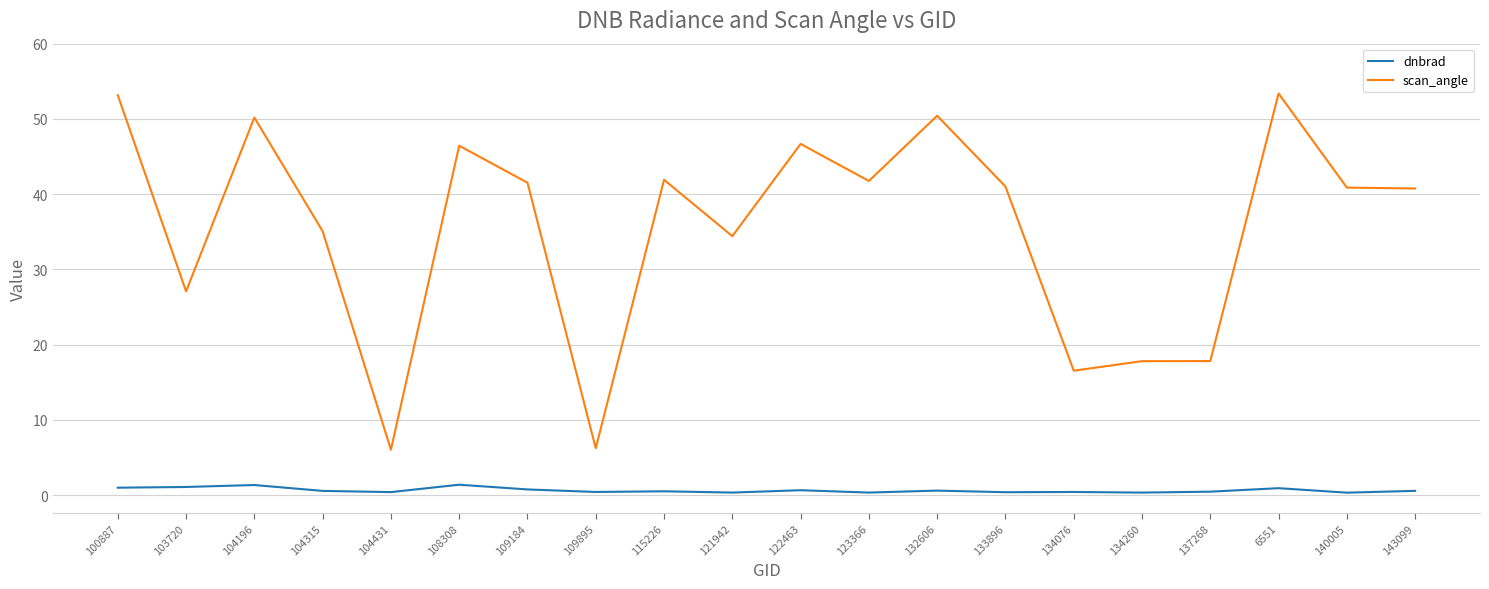

Rank the series at 134260 from highest to lowest value.

scan_angle, dnbrad